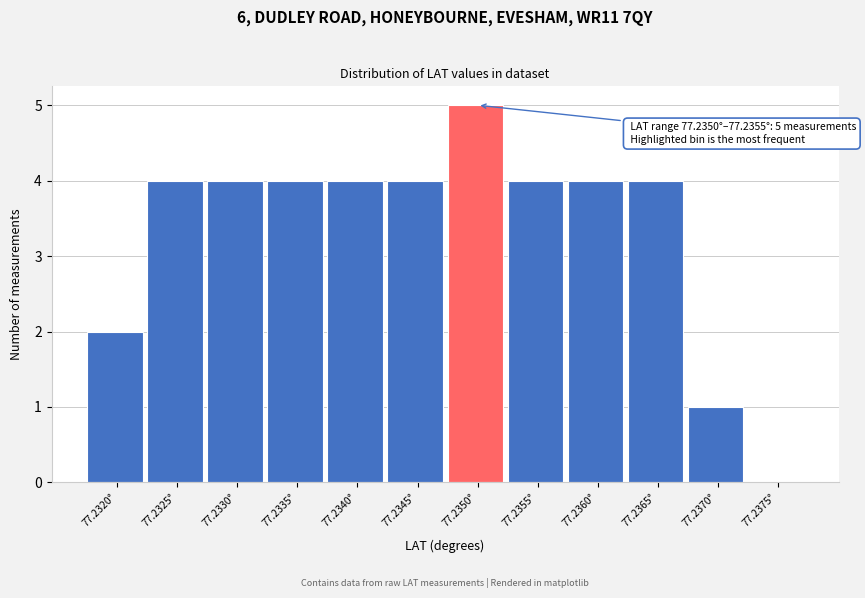

Reading left to right, list all the values displayed in this chart.

77.2320°=2	77.2325°=4	77.2330°=4	77.2335°=4	77.2340°=4	77.2345°=4	77.2350°=5	77.2355°=4	77.2360°=4	77.2365°=4	77.2370°=1	77.2375°=0